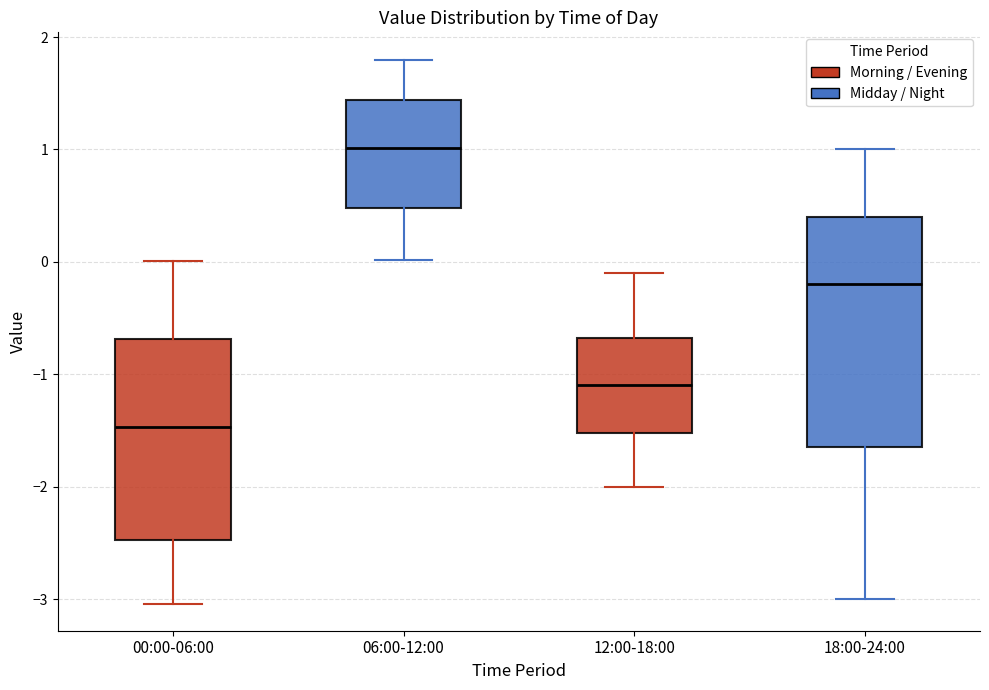

Reading left to right, transcribe this box plot: for each box, give where its median line is, the range the box spans, and where its two whiskers end, as read against the y-axis. The values are not printed on the chart, so give them approximately, as read against the axis.

00:00-06:00: median -1.5, box -2.5 to -0.7, whiskers -3.0 to 0.0
06:00-12:00: median 1.0, box 0.5 to 1.4, whiskers 0.0 to 1.8
12:00-18:00: median -1.1, box -1.5 to -0.7, whiskers -2.0 to -0.1
18:00-24:00: median -0.2, box -1.6 to 0.4, whiskers -3.0 to 1.0